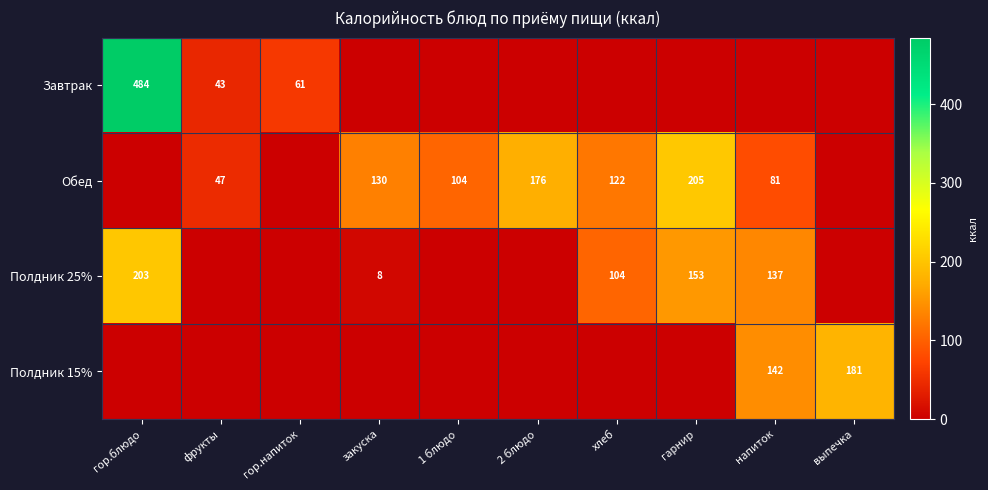

What is the difference between the Завтрак values at гор.блюдо and гор.напиток?

423